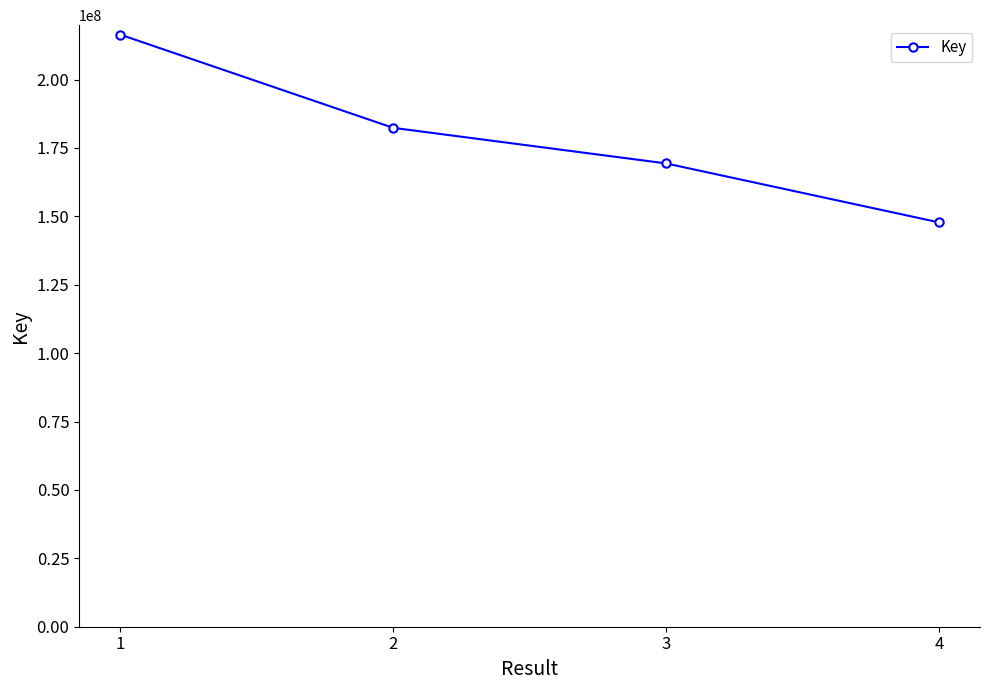

What is the smallest value displayed?

147798127